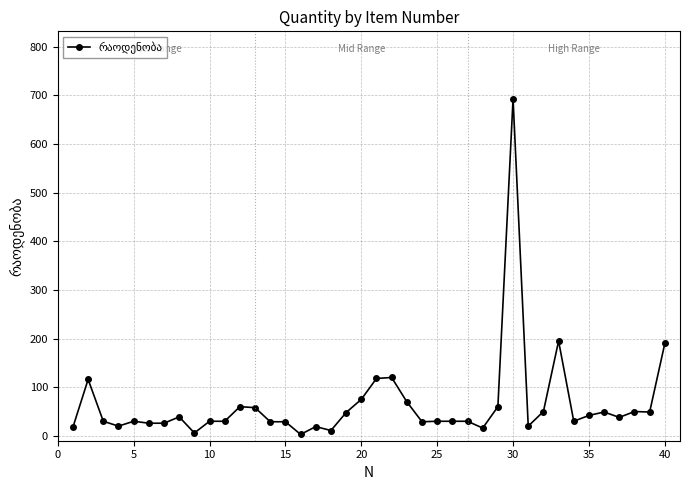

What is the maximum value shown in the chart?

693